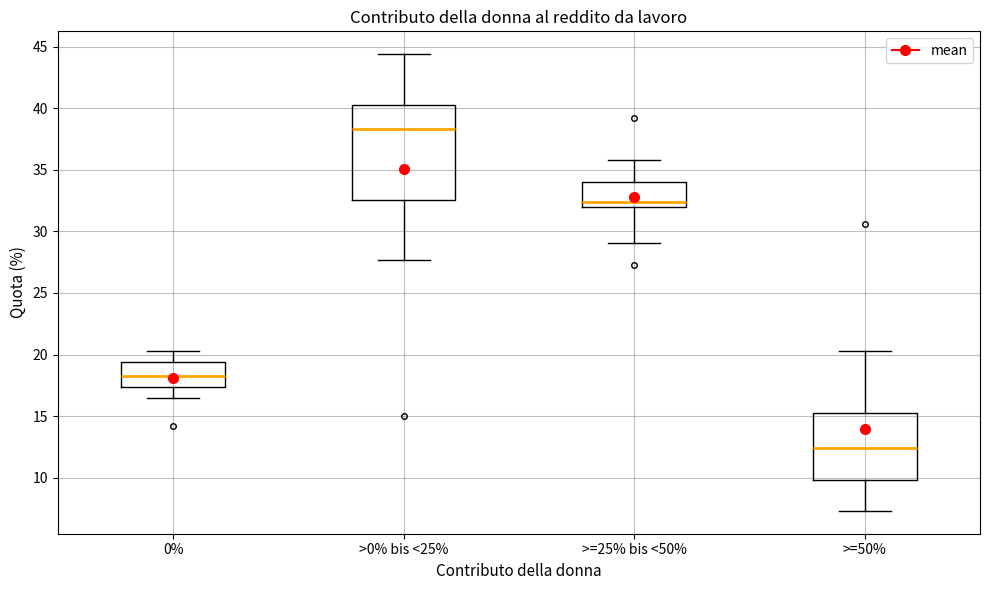

Reading left to right, read every box against the y-axis: the position of its median line, the range the box covers, and the ends of its whiskers. The values are not printed on the chart, so give them approximately, as read against the axis.

0%: median 18.5, box 17.5 to 19.5, whiskers 16.5 to 20.5
>0% bis <25%: median 38.5, box 32.5 to 40.5, whiskers 27.5 to 44.5
>=25% bis <50%: median 32.5, box 32.0 to 34.0, whiskers 29.0 to 36.0
>=50%: median 12.5, box 10.0 to 15.0, whiskers 7.5 to 20.5